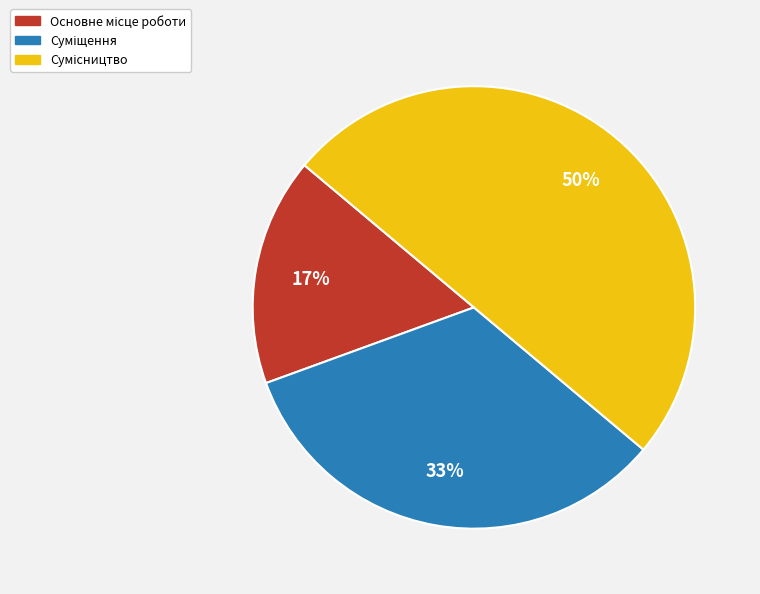

To the nearest percent, what is the average slice percentage?

33%